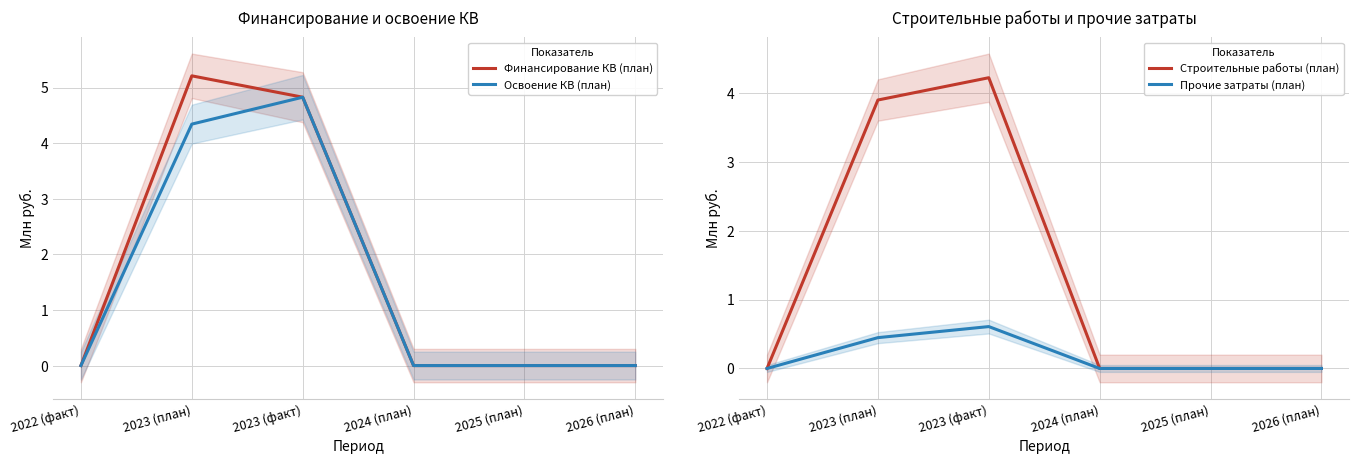

What are all the series names shown in the legend?

Финансирование КВ (план), Освоение КВ (план), Строительные работы (план), Прочие затраты (план)